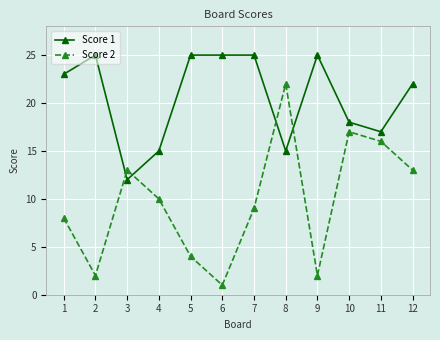

How many interior local peaks does the Score 2 series have?

3